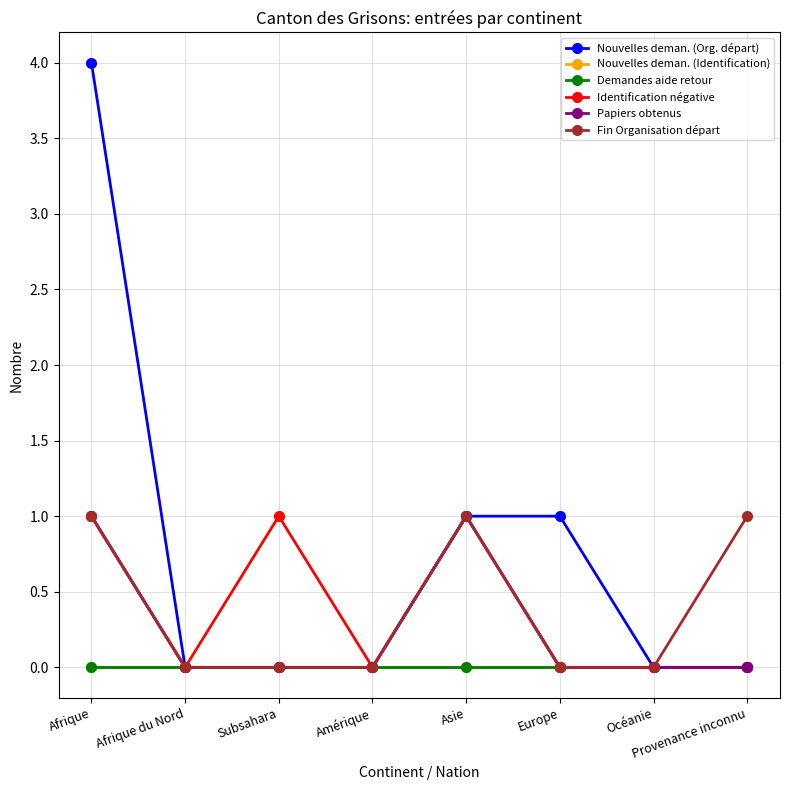

Which has a higher value, Provenance inconnu or Afrique du Nord?

Provenance inconnu